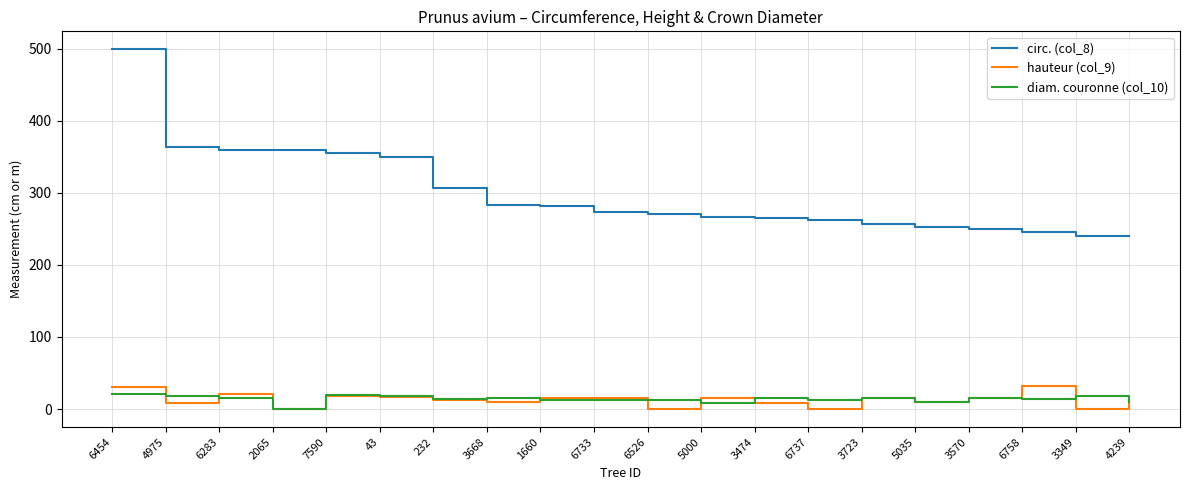

What position from the right is 3570?

4